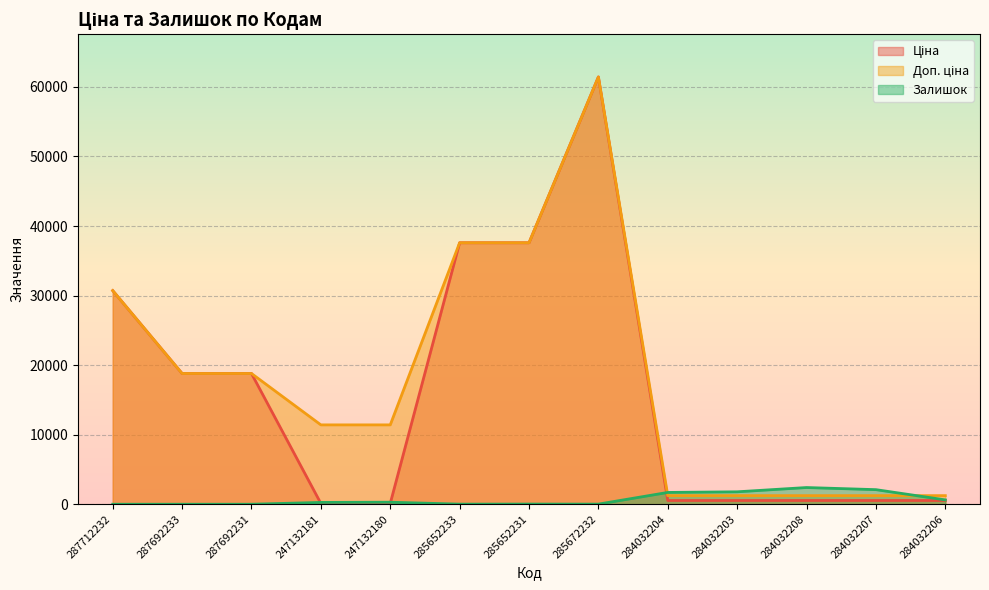

What is the difference between the highest and lowest values at 284032208?

1862.0